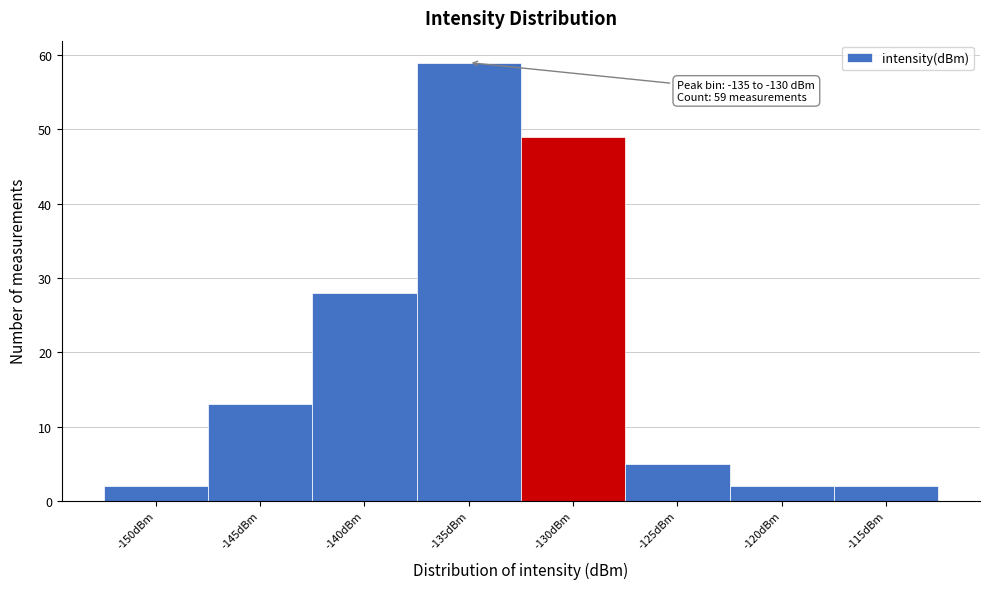

Reading left to right, what are all the values shown in this chart?

2	13	28	59	49	5	2	2